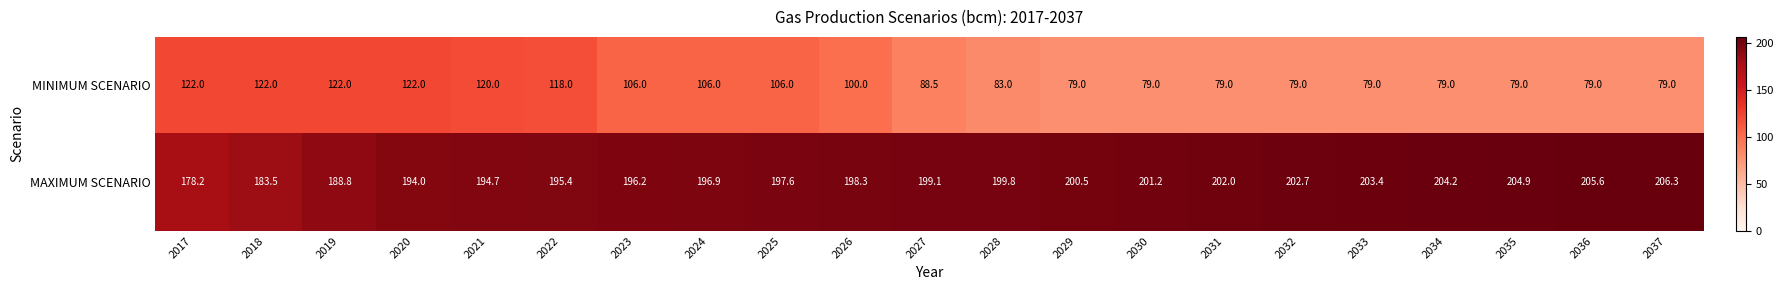

Rank the series at 2035 from lowest to highest value.

MINIMUM SCENARIO, MAXIMUM SCENARIO